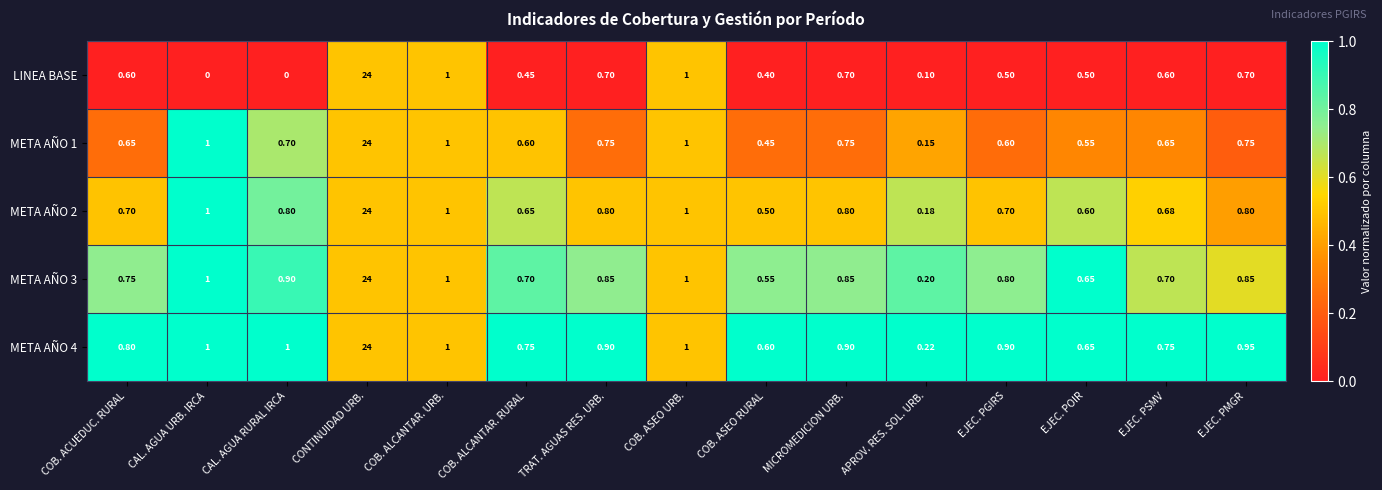

Which series has the largest range (max minus min)?

LINEA BASE